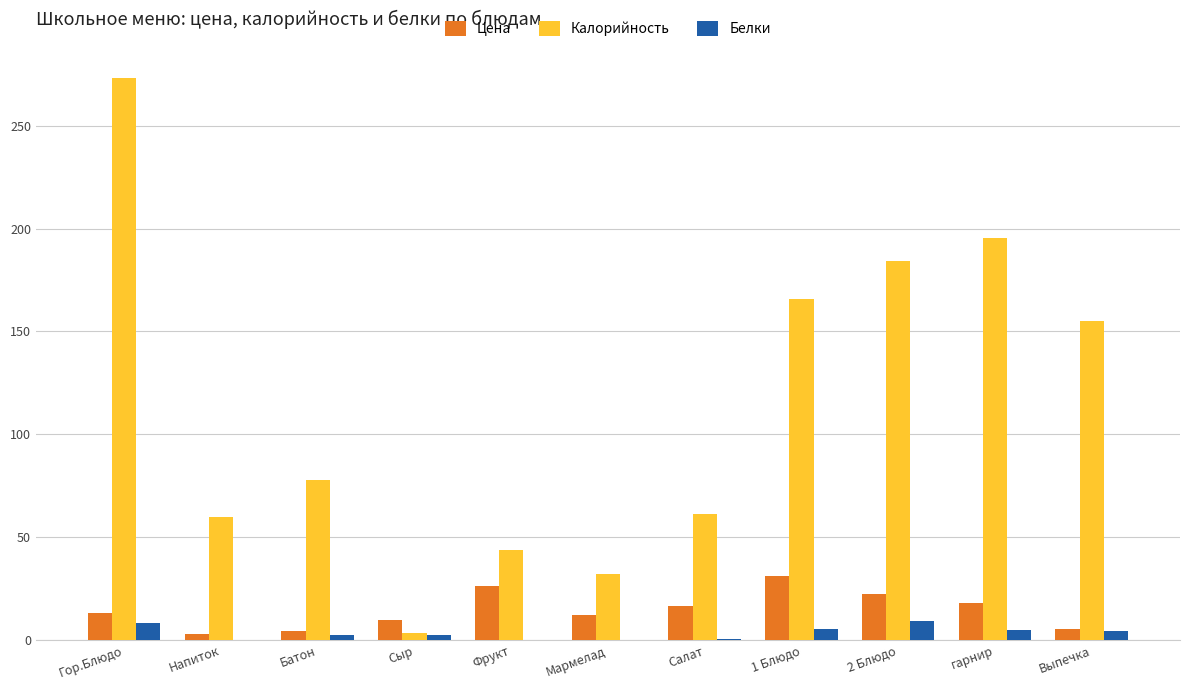

What is the maximum value for Цена?

31.1